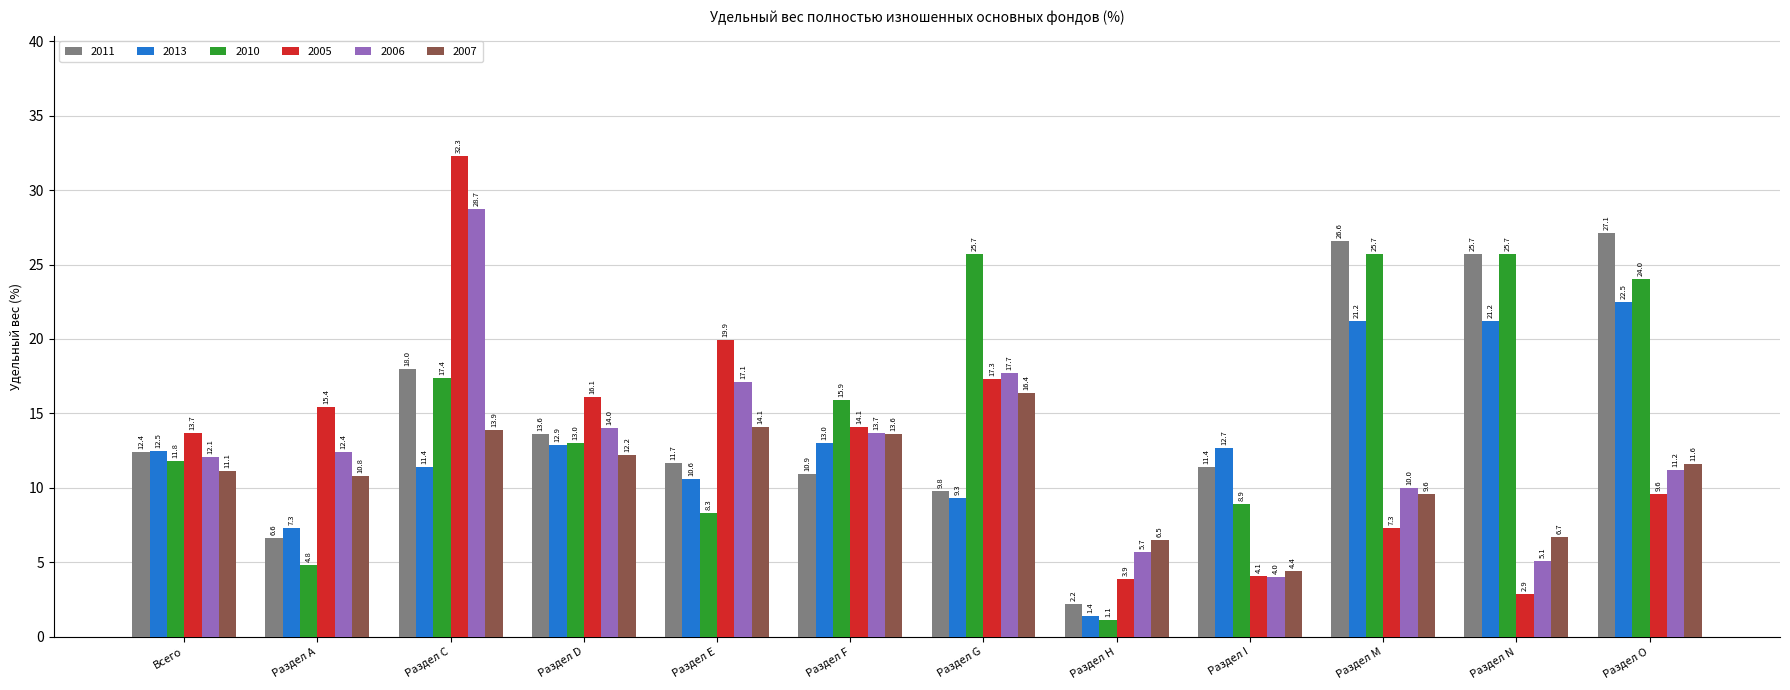

Which series has the largest range (max minus min)?

2005